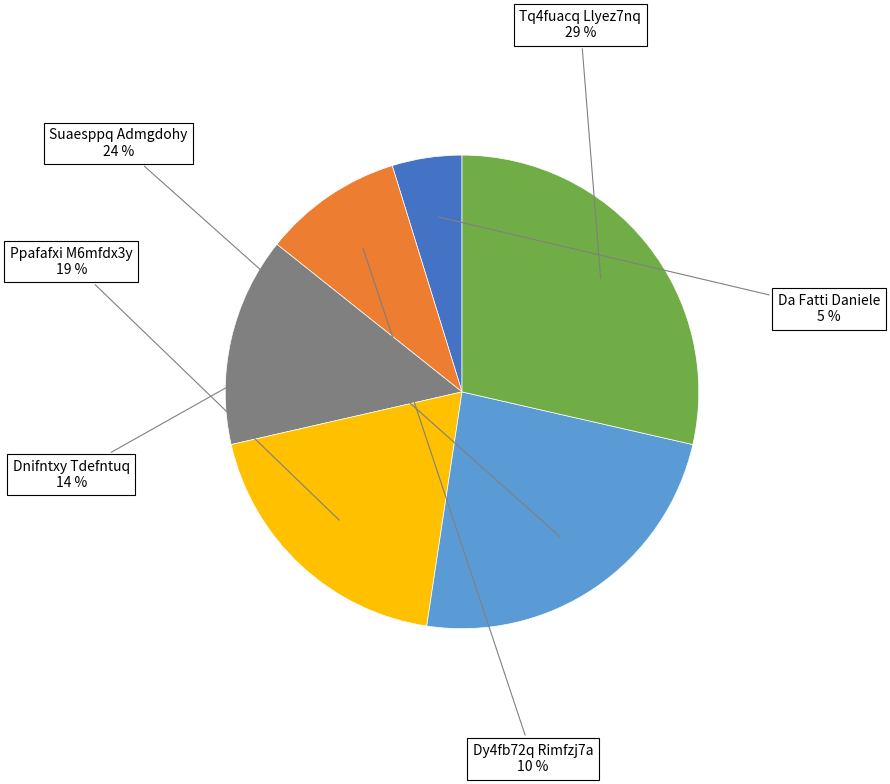

What is the smallest slice in the pie chart?

Da Fatti Daniele